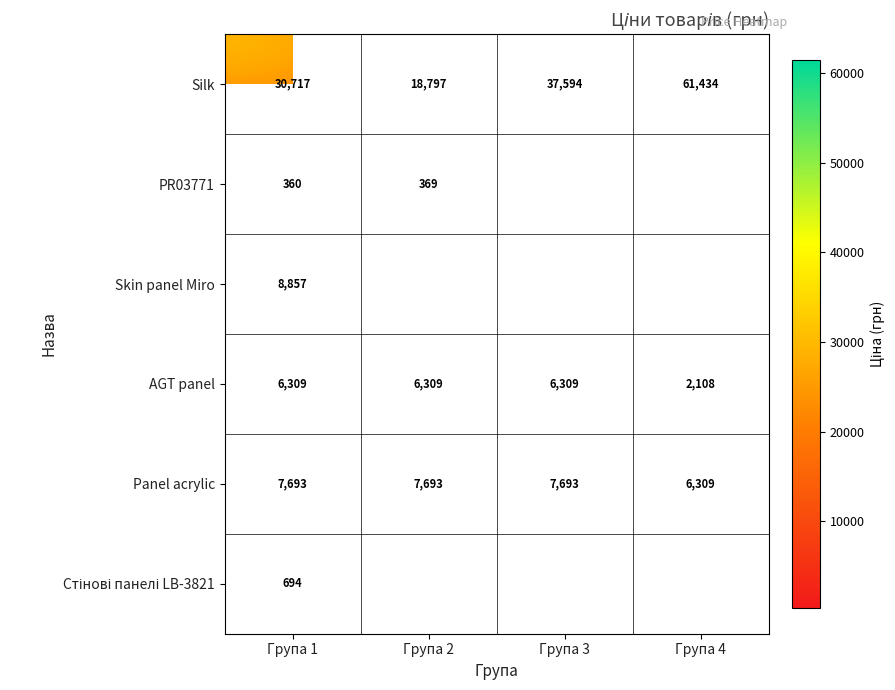

How many data points in Silk are less than 37594?

2